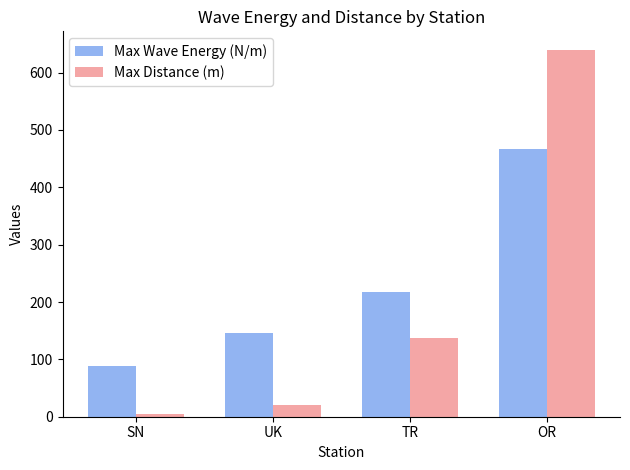

How many bars are there in each group?

2